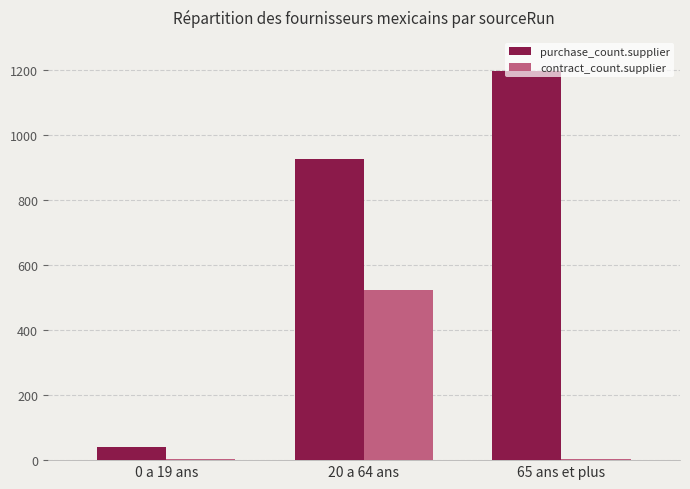

Which category has the highest value in the contract_count.supplier series?

20 a 64 ans